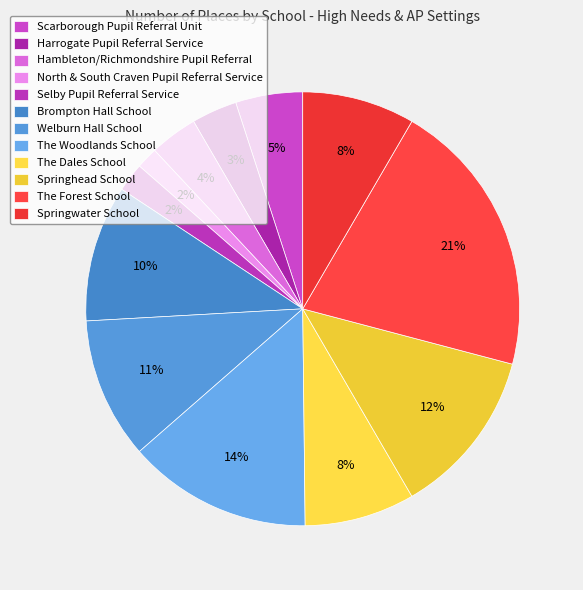

To the nearest percent, what is the average slice percentage?

8%